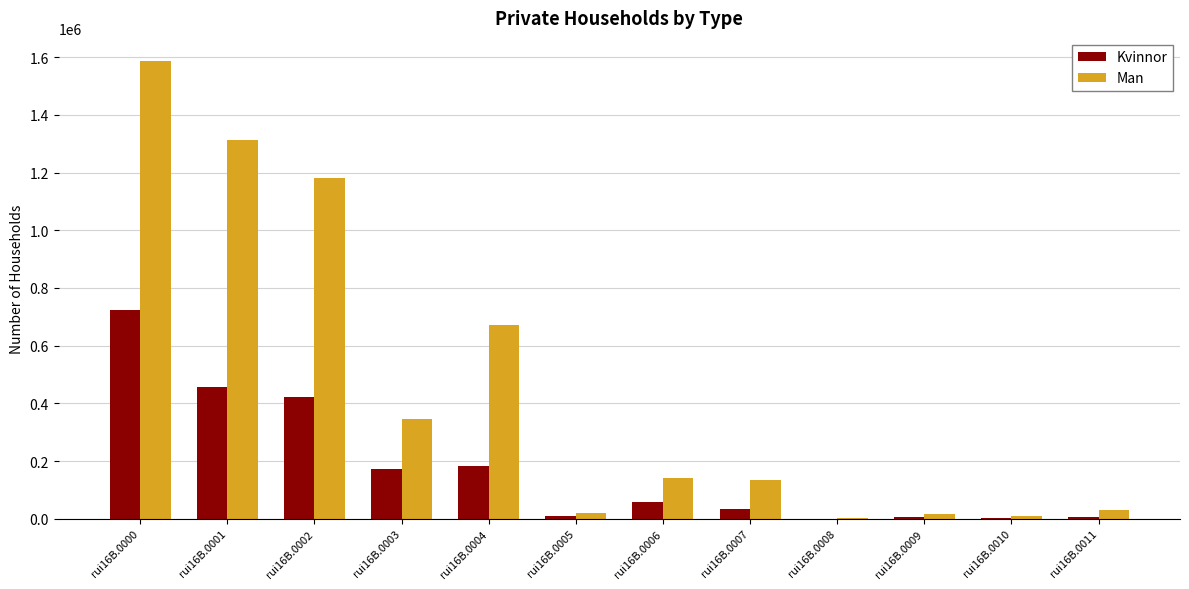

What is the difference between the Kvinnor values at rui16B.0008 and rui16B.0002?

422093